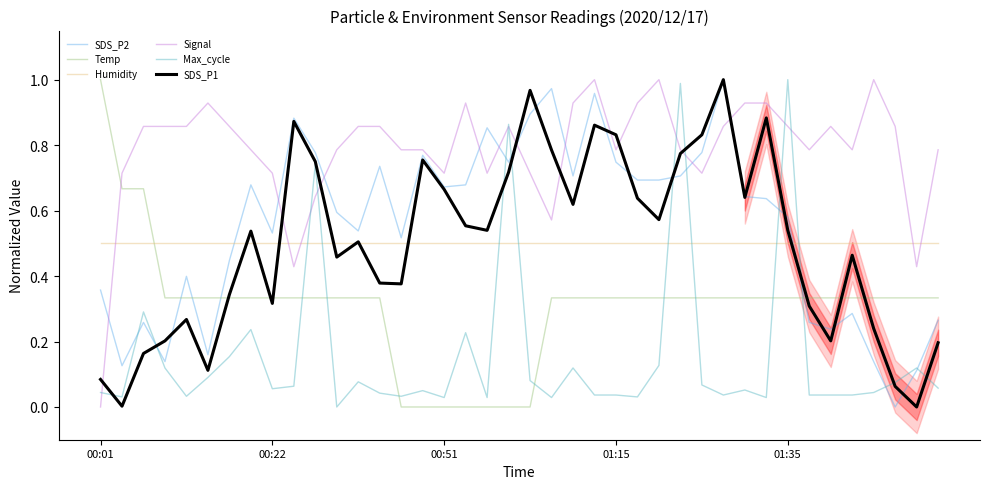

Reading left to right, list all the values displayed in this chart.

SDS_P2: 0.4	0.1	0.3	0.1	0.4	0.2	0.4	0.7	0.5	0.9	0.8	0.6	0.5	0.7	0.5	0.8	0.7	0.7	0.9	0.7	0.9	1.0	0.7	1.0	0.7	0.7	0.7	0.7	0.8	1.0	0.6	0.6	0.6	0.3	0.2	0.3	0.1	0.0	0.1	0.3
Temp: 1.0	0.7	0.7	0.3	0.3	0.3	0.3	0.3	0.3	0.3	0.3	0.3	0.3	0.3	0.0	0.0	0.0	0.0	0.0	0.0	0.0	0.3	0.3	0.3	0.3	0.3	0.3	0.3	0.3	0.3	0.3	0.3	0.3	0.3	0.3	0.3	0.3	0.3	0.3	0.3
Humidity: 0.5	0.5	0.5	0.5	0.5	0.5	0.5	0.5	0.5	0.5	0.5	0.5	0.5	0.5	0.5	0.5	0.5	0.5	0.5	0.5	0.5	0.5	0.5	0.5	0.5	0.5	0.5	0.5	0.5	0.5	0.5	0.5	0.5	0.5	0.5	0.5	0.5	0.5	0.5	0.5
Signal: 0.0	0.7	0.9	0.9	0.9	0.9	0.9	0.8	0.7	0.4	0.6	0.8	0.9	0.9	0.8	0.8	0.7	0.9	0.7	0.9	0.7	0.6	0.9	1.0	0.8	0.9	1.0	0.8	0.7	0.9	0.9	0.9	0.9	0.8	0.9	0.8	1.0	0.9	0.4	0.8
Max_cycle: 0.0	0.0	0.3	0.1	0.0	0.1	0.2	0.2	0.1	0.1	0.7	0.0	0.1	0.0	0.0	0.1	0.0	0.2	0.0	0.9	0.1	0.0	0.1	0.0	0.0	0.0	0.1	1.0	0.1	0.0	0.1	0.0	1.0	0.0	0.0	0.0	0.0	0.1	0.1	0.1
SDS_P1: 0.1	0.0	0.2	0.2	0.3	0.1	0.3	0.5	0.3	0.9	0.7	0.5	0.5	0.4	0.4	0.8	0.7	0.6	0.5	0.7	1.0	0.8	0.6	0.9	0.8	0.6	0.6	0.8	0.8	1.0	0.6	0.9	0.5	0.3	0.2	0.5	0.2	0.1	0.0	0.2